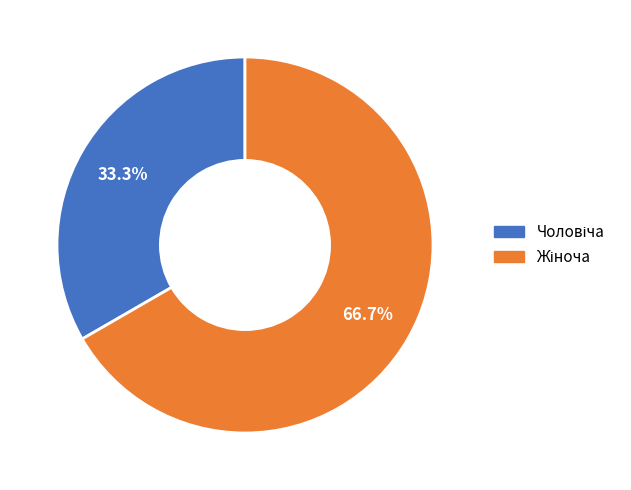

Is there a majority slice in this chart?

Yes